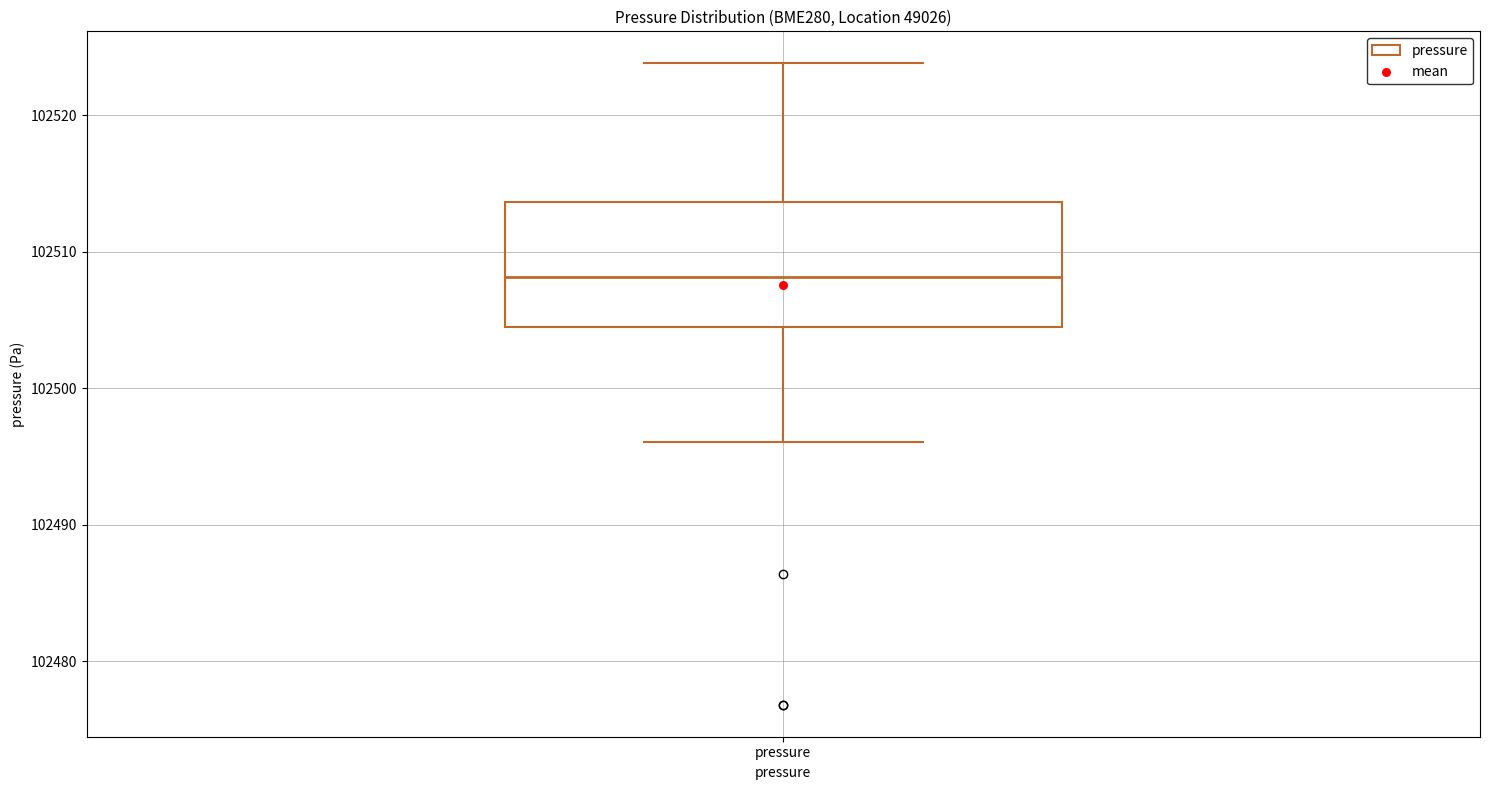

Transcribe this box plot: give where the median line is, the range the box spans, and where the two whiskers end, as read against the y-axis. The values are not printed on the chart, so give them approximately, as read against the axis.

median 102508, box 102504 to 102514, whiskers 102496 to 102524